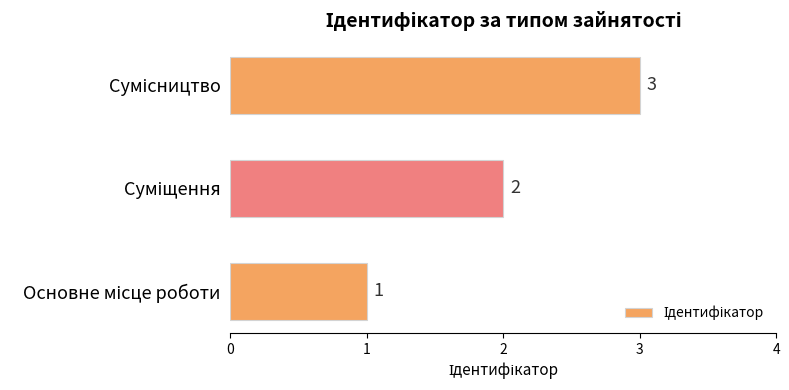

How many values are between 1 and 3?

3